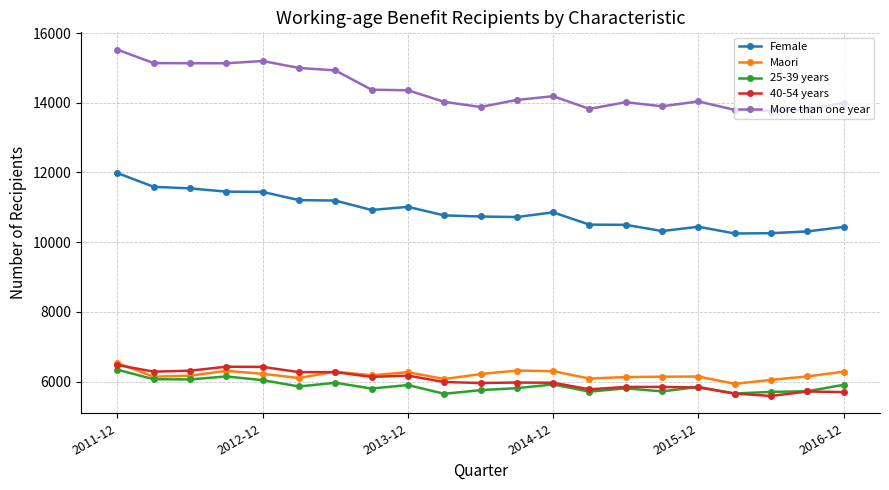

True or false: 25-39 years and More than one year cross at least once.

False